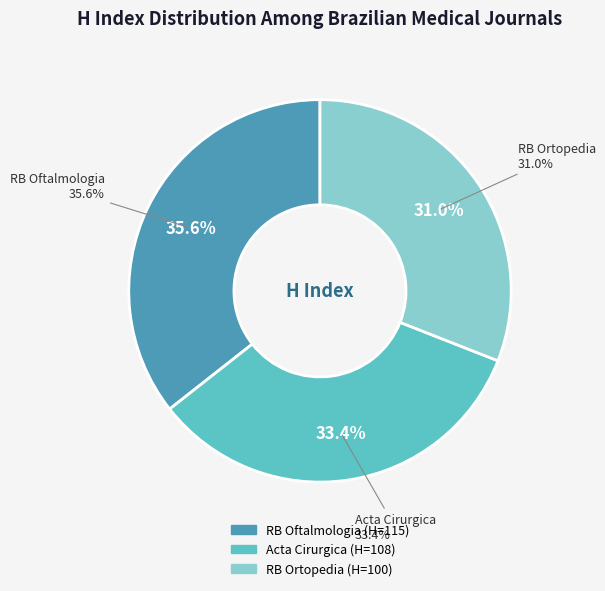

To the nearest percent, what portion does Acta Cirurgica Brasileira represent?

33%